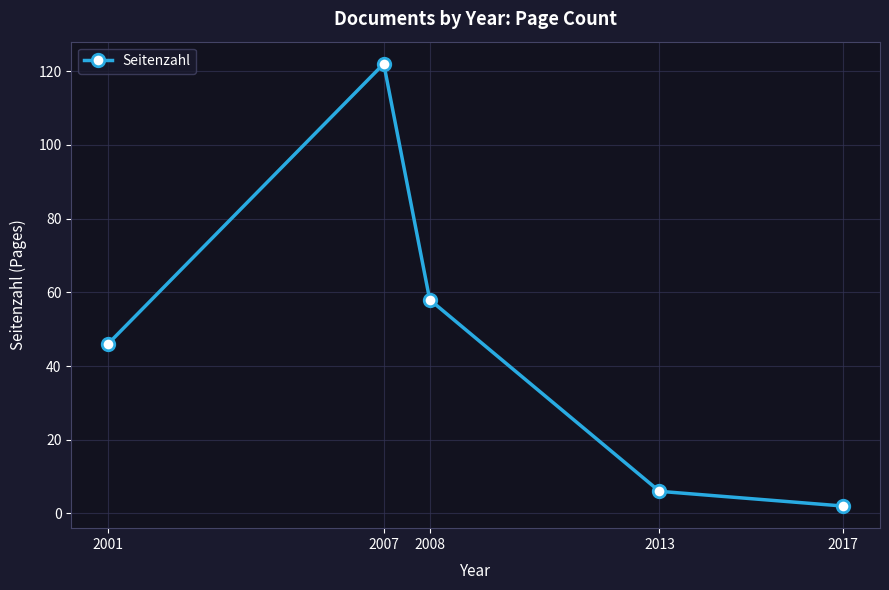

At which label is the value closest to 62?

2008